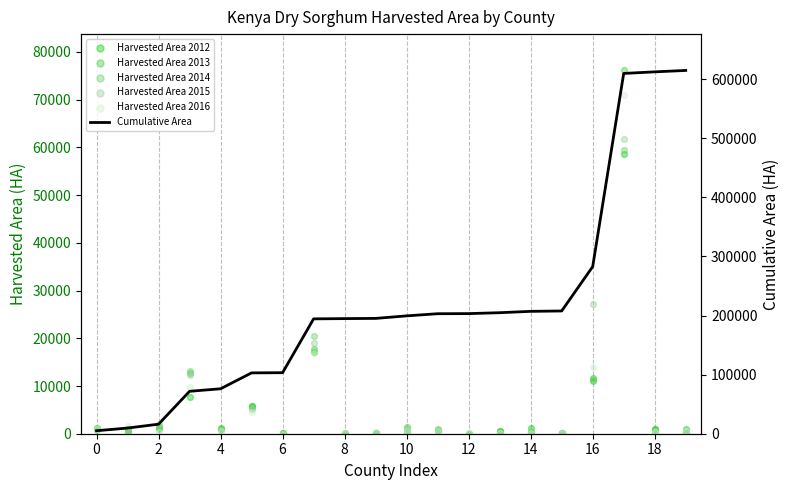

Which series reaches the maximum Y coordinate?

Cumulative Area